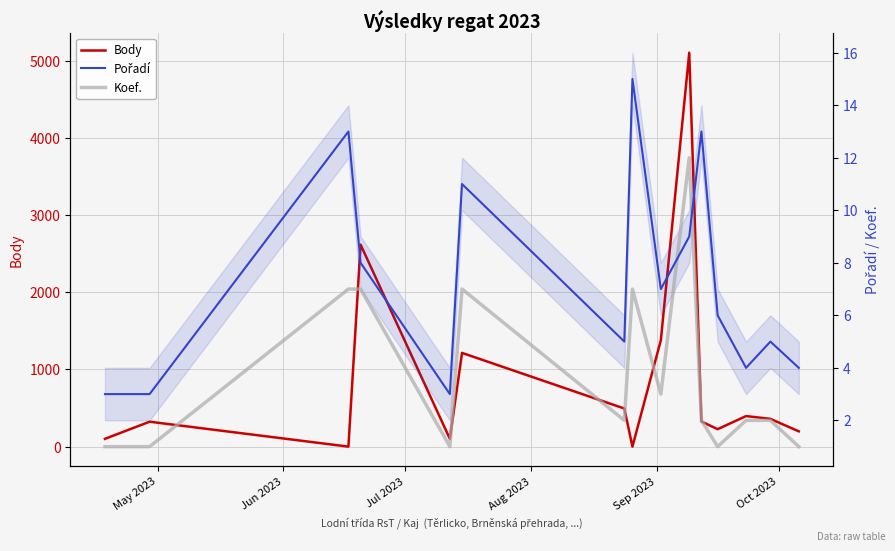

What is the maximum value shown in the chart?

5106